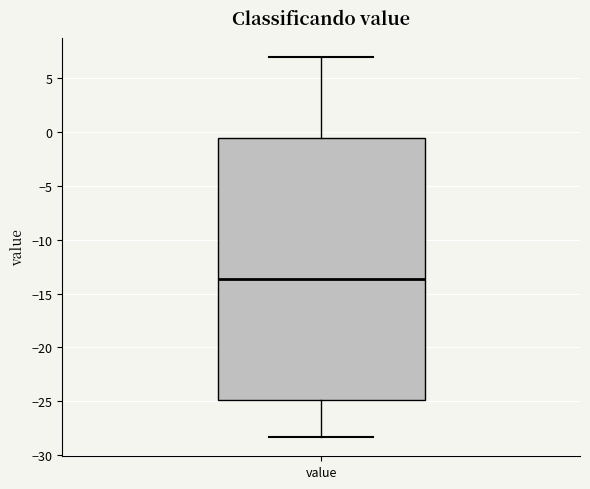

Read this box plot against the y-axis: the position of the median line, the range covered by the box, and the ends of both whiskers. The values are not printed on the chart, so give them approximately, as read against the axis.

median -13.5, box -25.0 to -0.5, whiskers -28.5 to 7.0